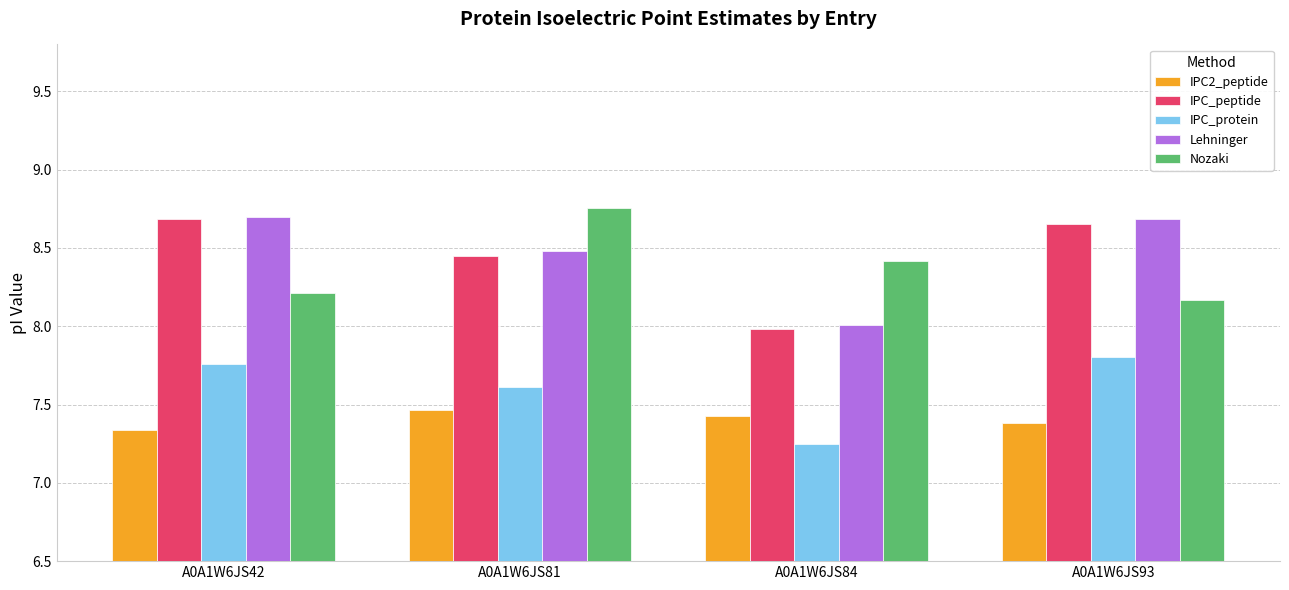

Between A0A1W6JS81 and A0A1W6JS93, which series saw the biggest shift?

Nozaki